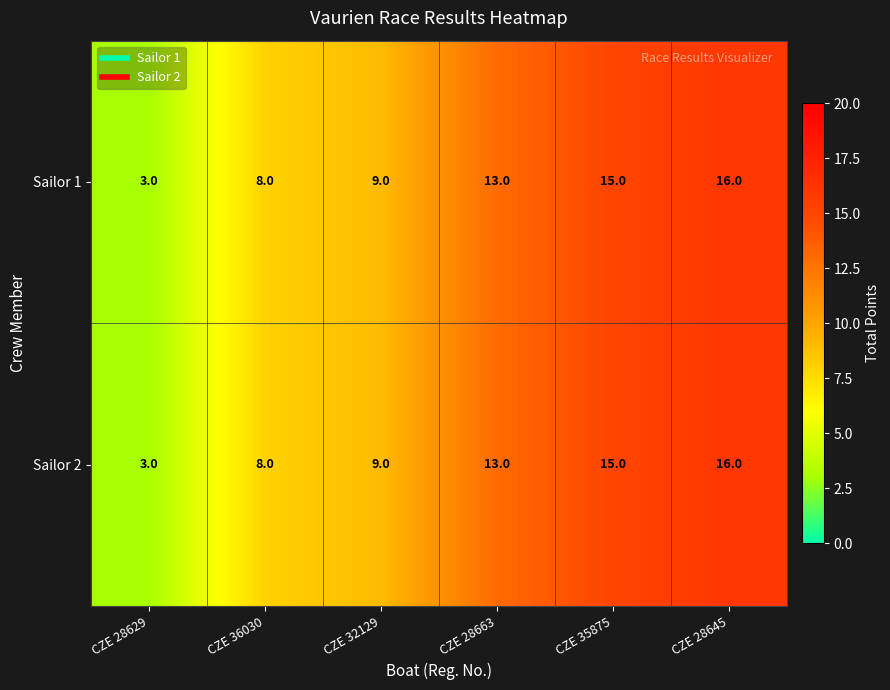

Reading left to right, transcribe all the data shown in this chart.

Sailor 1: 3	8	9	13	15	16
Sailor 2: 3	8	9	13	15	16